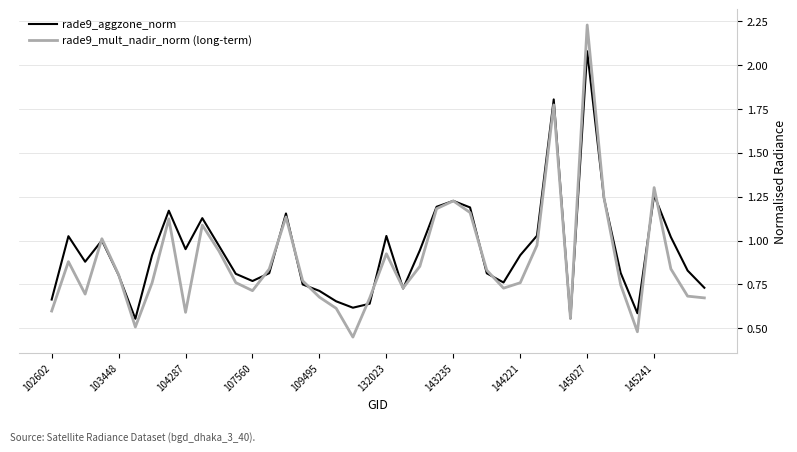

Which series has the largest range (max minus min)?

rade9_mult_nadir_norm (long-term)